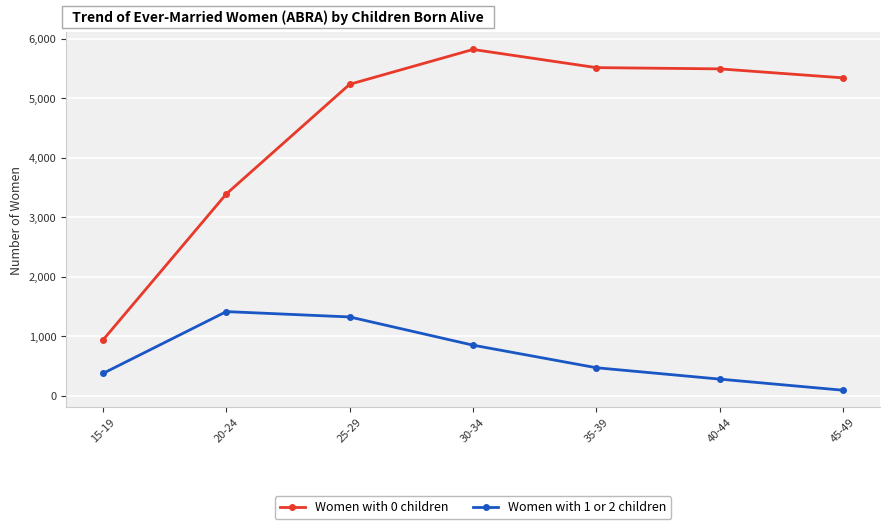

Count the number of categories in the chart.

7